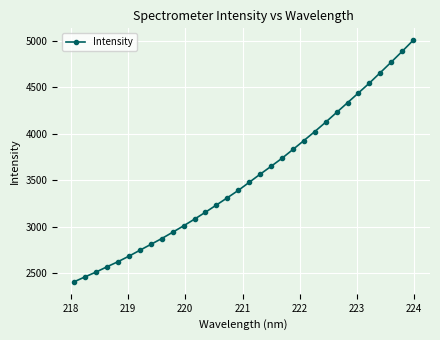

True or false: there are more than 2 points higher than both neighbors.

False